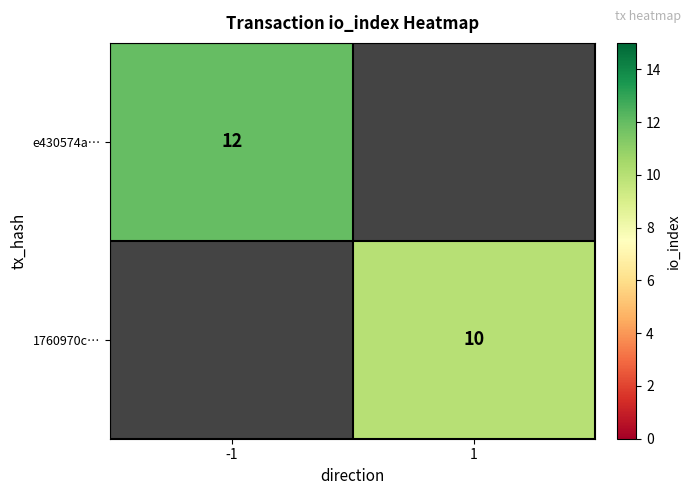

True or false: 1760970c… has a value of 10 at 1.

True